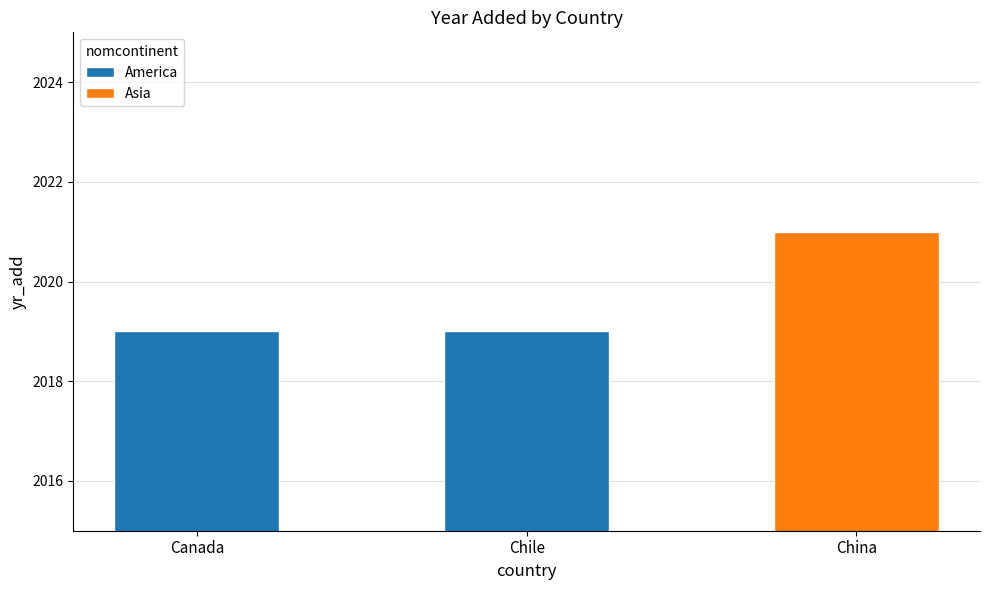

What is the ratio of the value at Canada to the value at China?

1.0